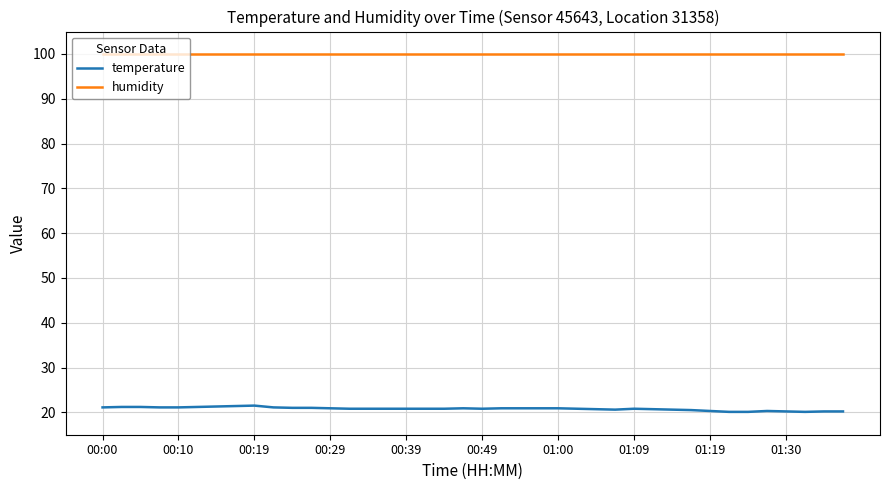

True or false: humidity and temperature intersect in this chart.

False